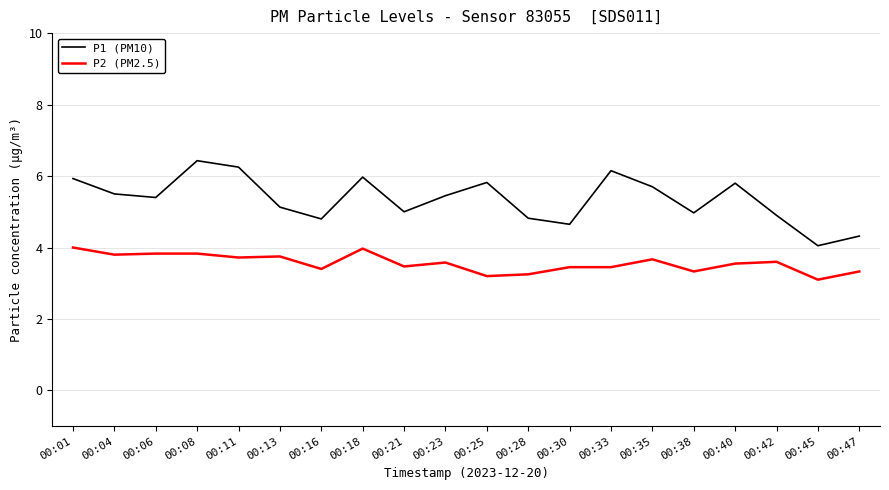

What is the difference between the maximum and minimum values in the P2 (PM2.5) series?

0.9